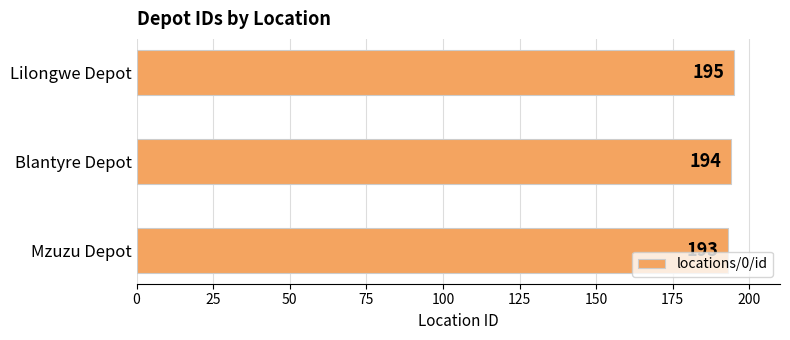

How many values are between 193 and 195?

3